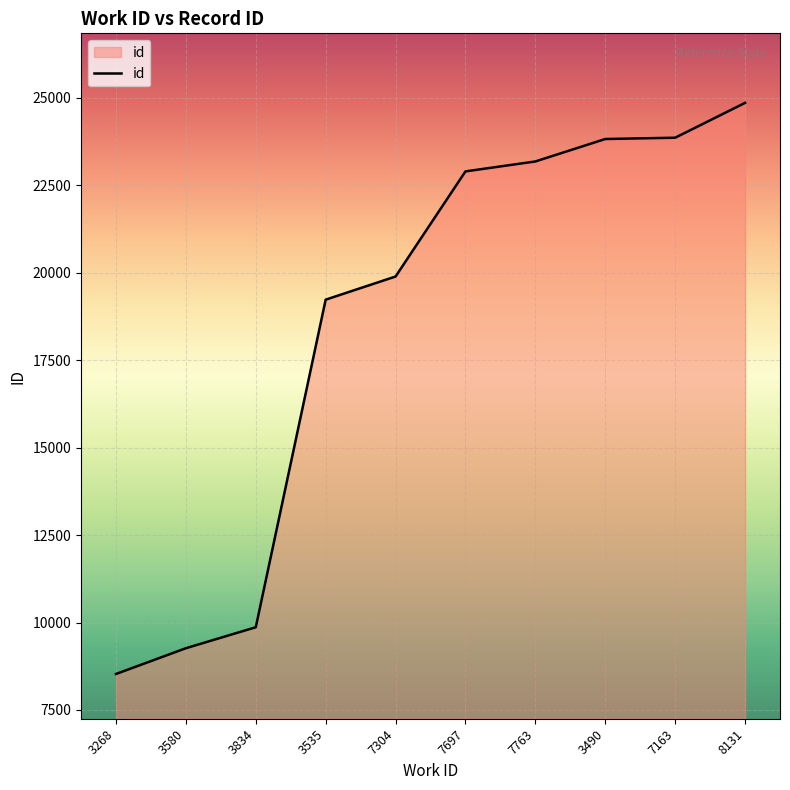

What is the difference between the second highest and second lowest values?

14598